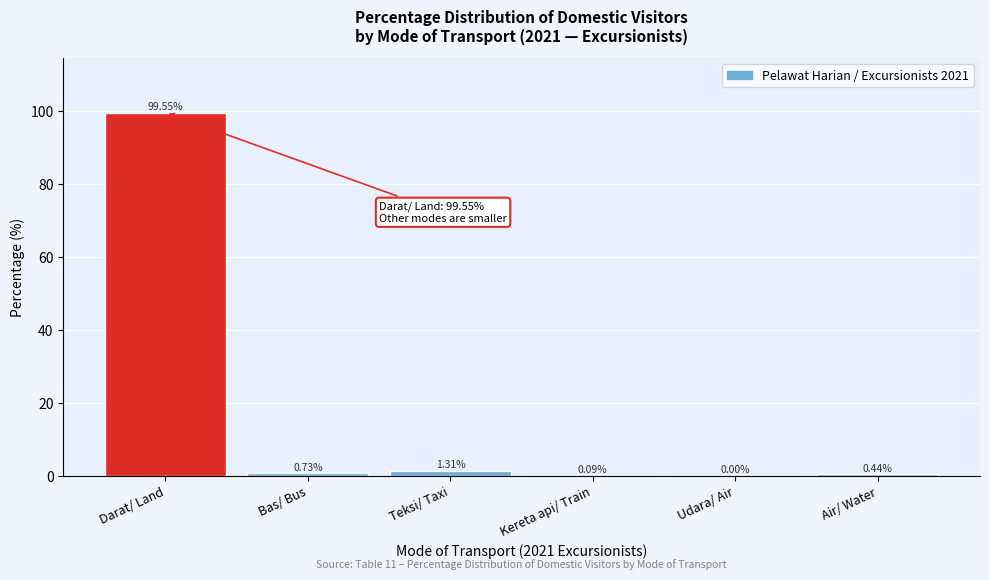

At which label is the value closest to 49?

Teksi/ Taxi